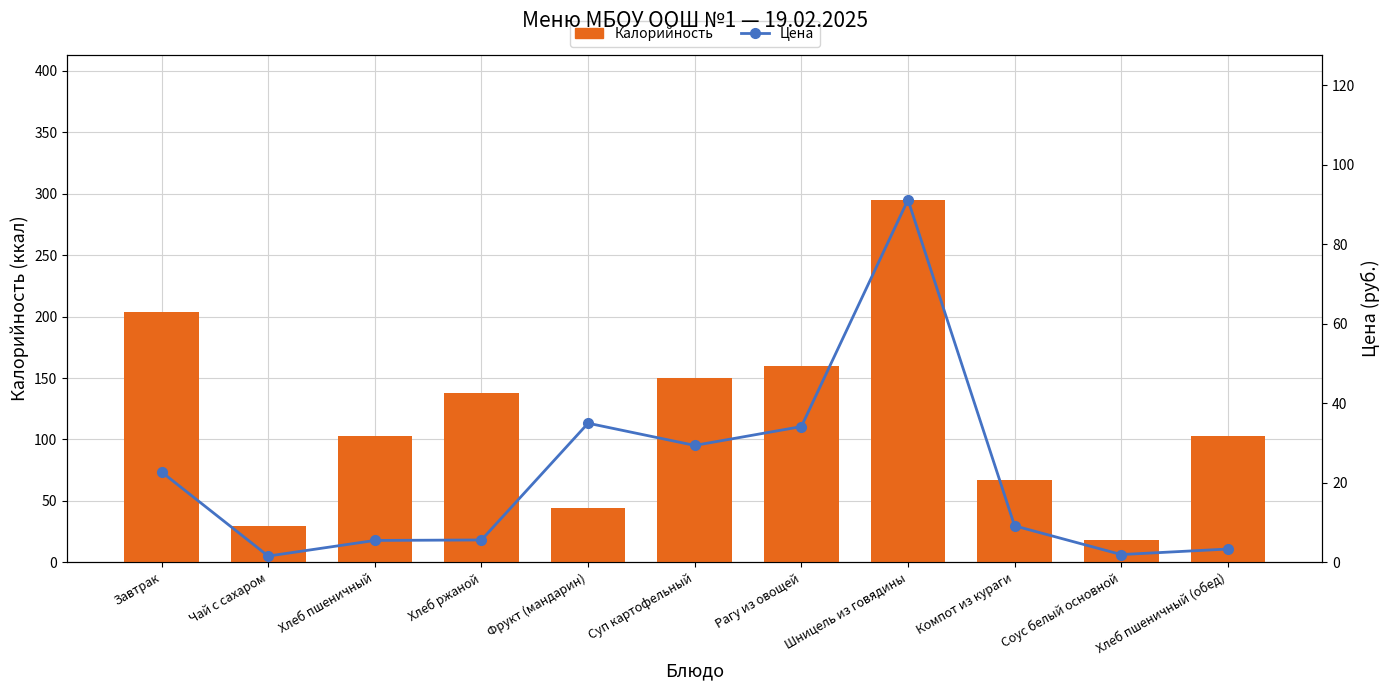

Where does the Цена series first go above 9?

Завтрак